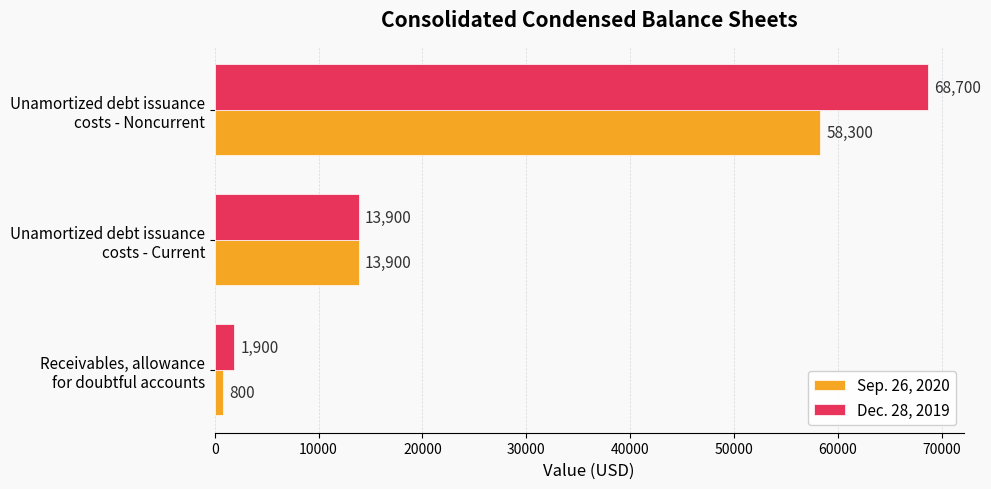

Which series has the largest total across all categories?

Dec. 28, 2019